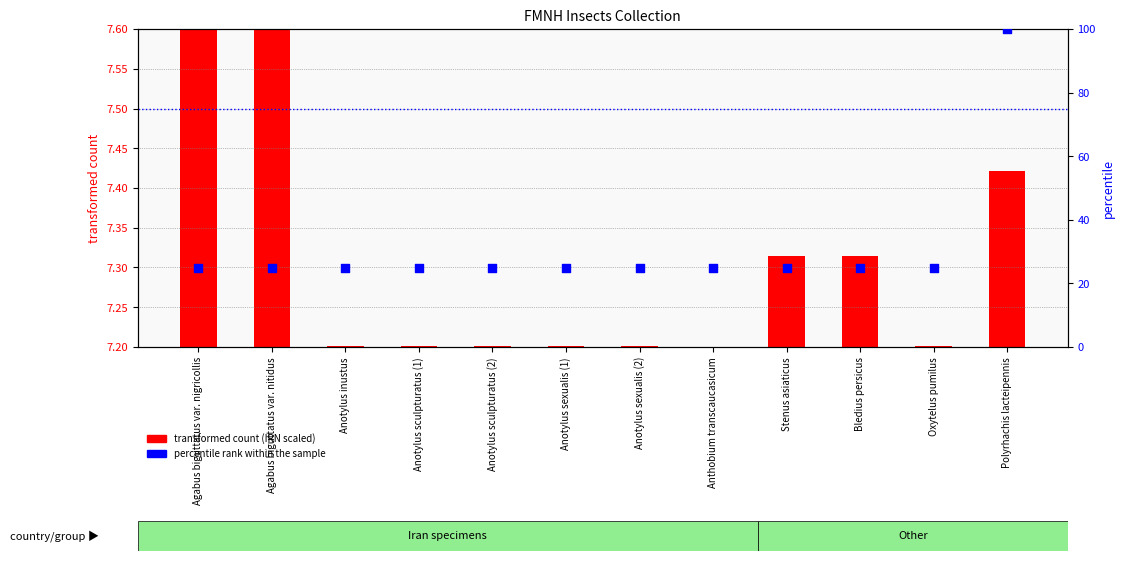

Is the value of percentile rank within the sample at Anotylus sculpturatus (1) greater than the value of transformed count (IRN scaled) at Anotylus sculpturatus (2)?

Yes